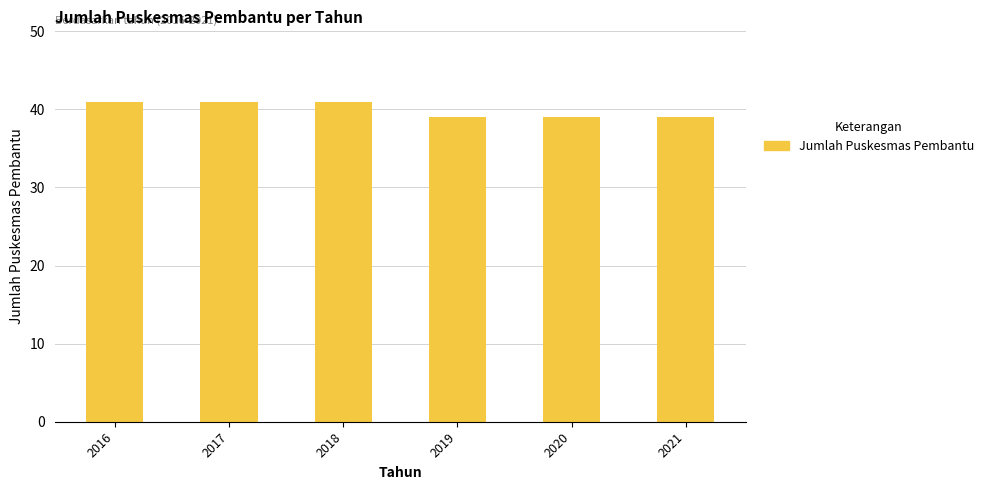

Which has a higher value, 2018 or 2019?

2018